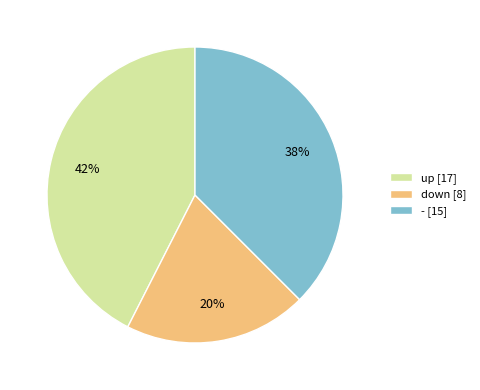

Does up account for over 50% of the chart?

No